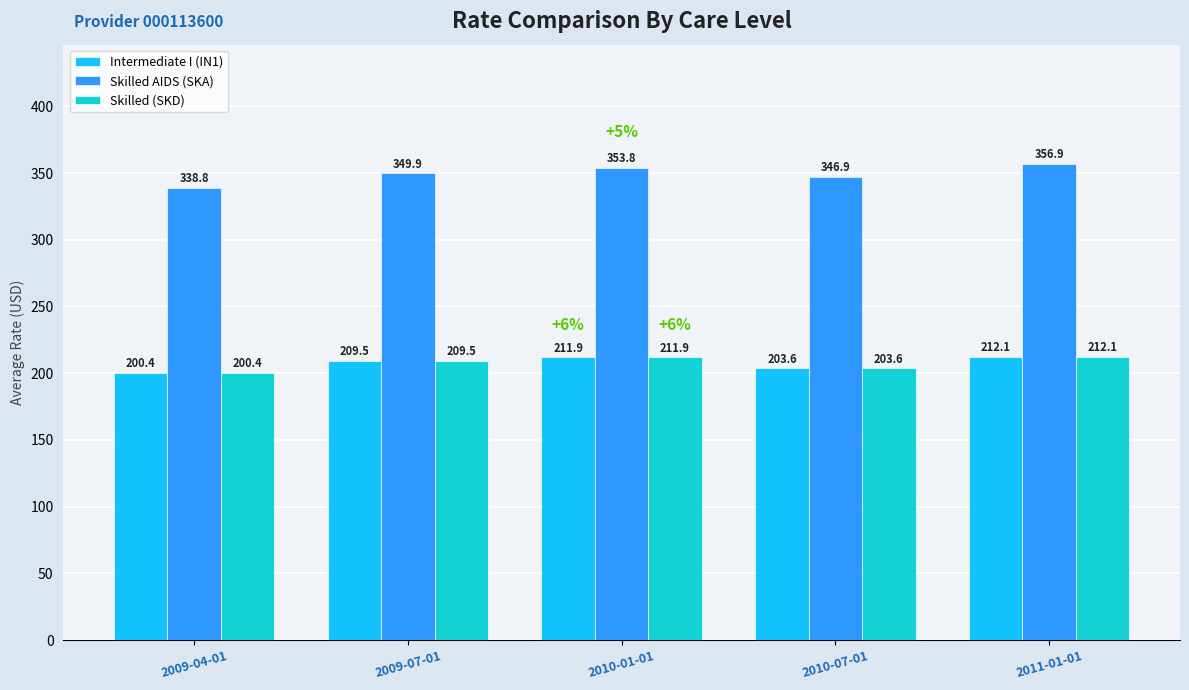

What are all the series names shown in the legend?

Intermediate I (IN1), Skilled AIDS (SKA), Skilled (SKD)